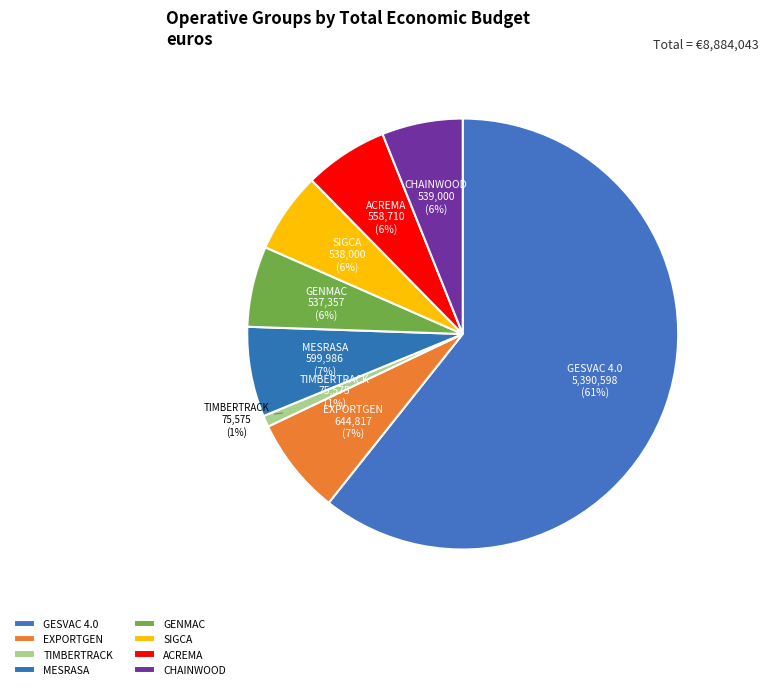

Is there a majority slice in this chart?

Yes